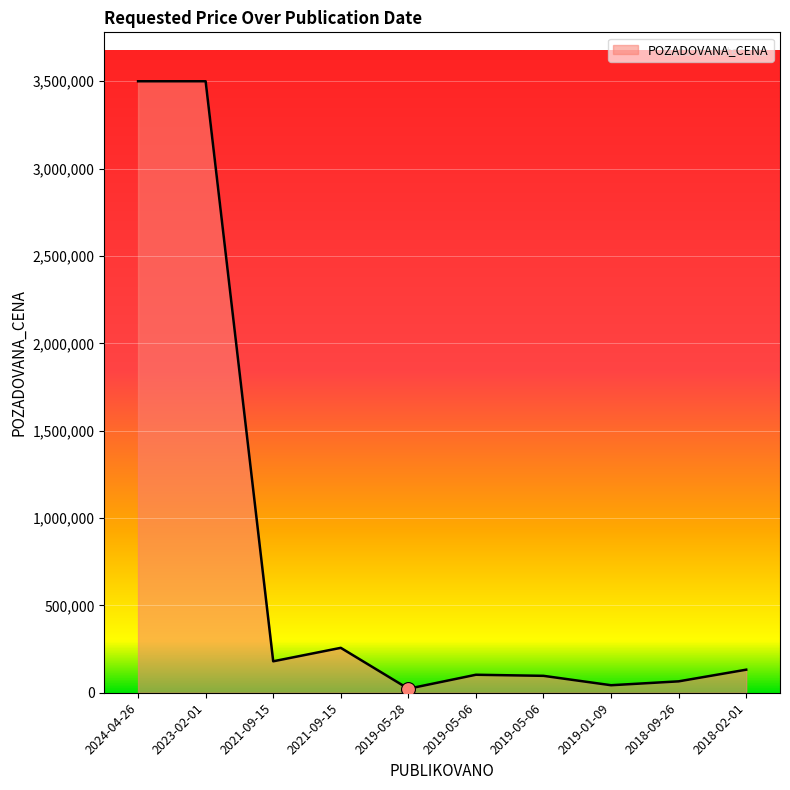

Rank the categories by value from highest to lowest.

2024-04-26, 2023-02-01, 2021-09-15, 2021-09-15, 2018-02-01, 2019-05-06, 2019-05-06, 2018-09-26, 2019-01-09, 2019-05-28